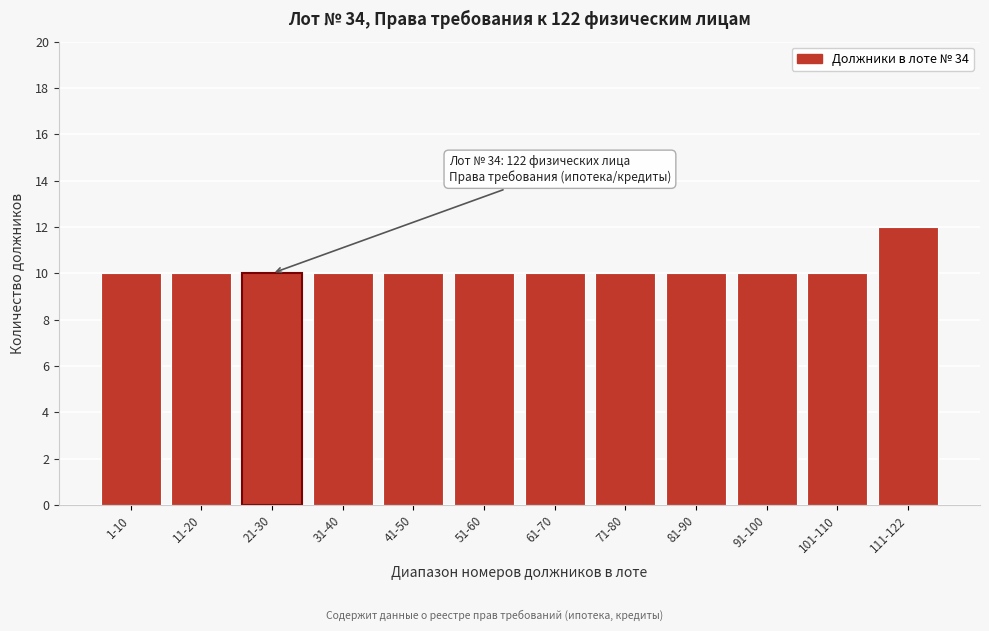

Reading left to right, transcribe all the data shown in this chart.

10	10	10	10	10	10	10	10	10	10	10	12